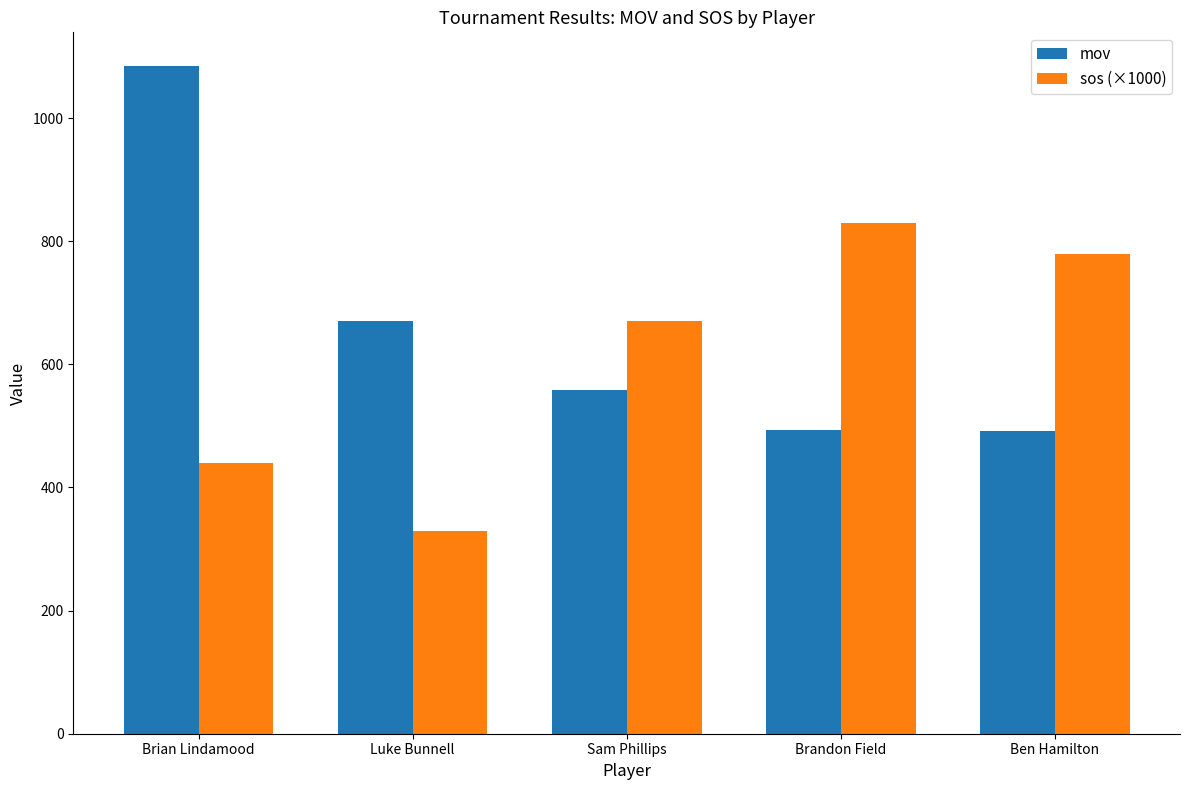

What is the difference between the maximum and minimum values in the mov series?

594